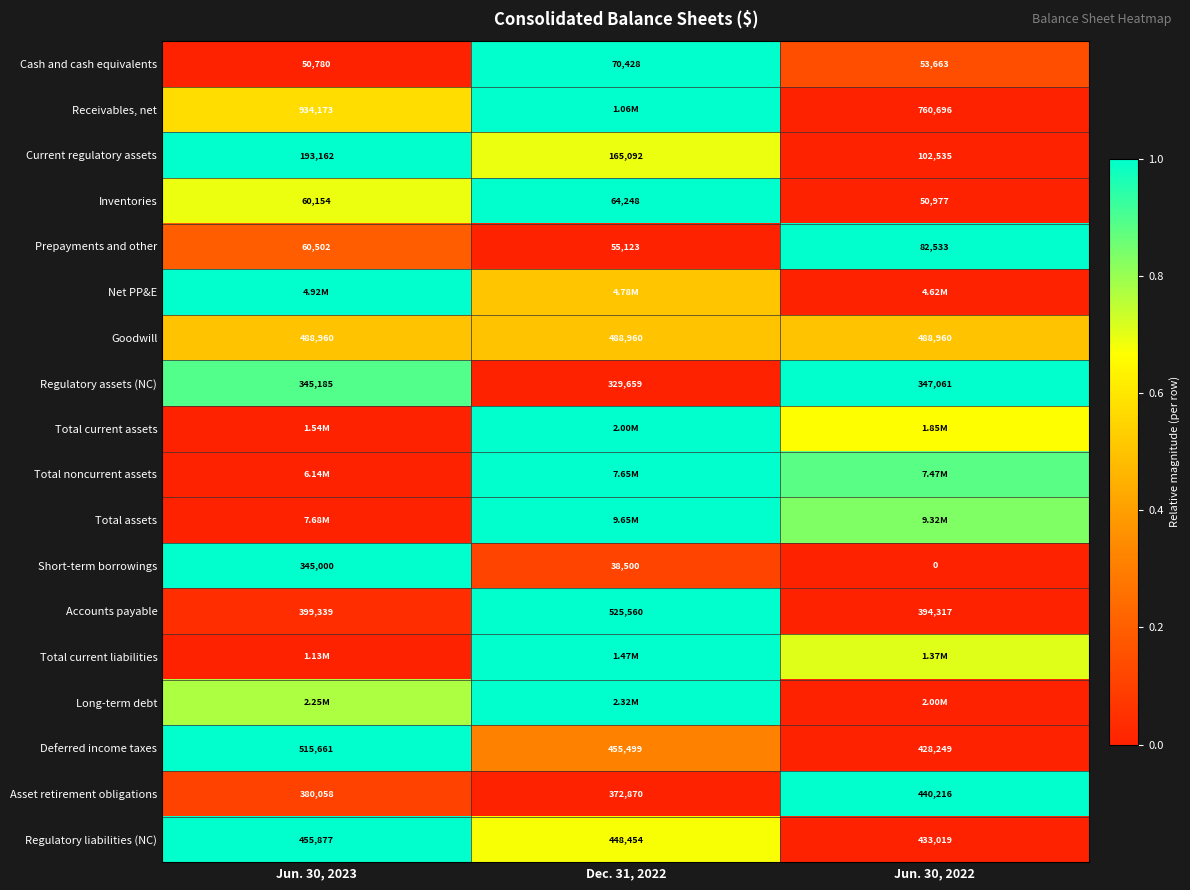

Is the value of Prepayments and other at Jun. 30, 2023 greater than the value of Current regulatory assets at Dec. 31, 2022?

No